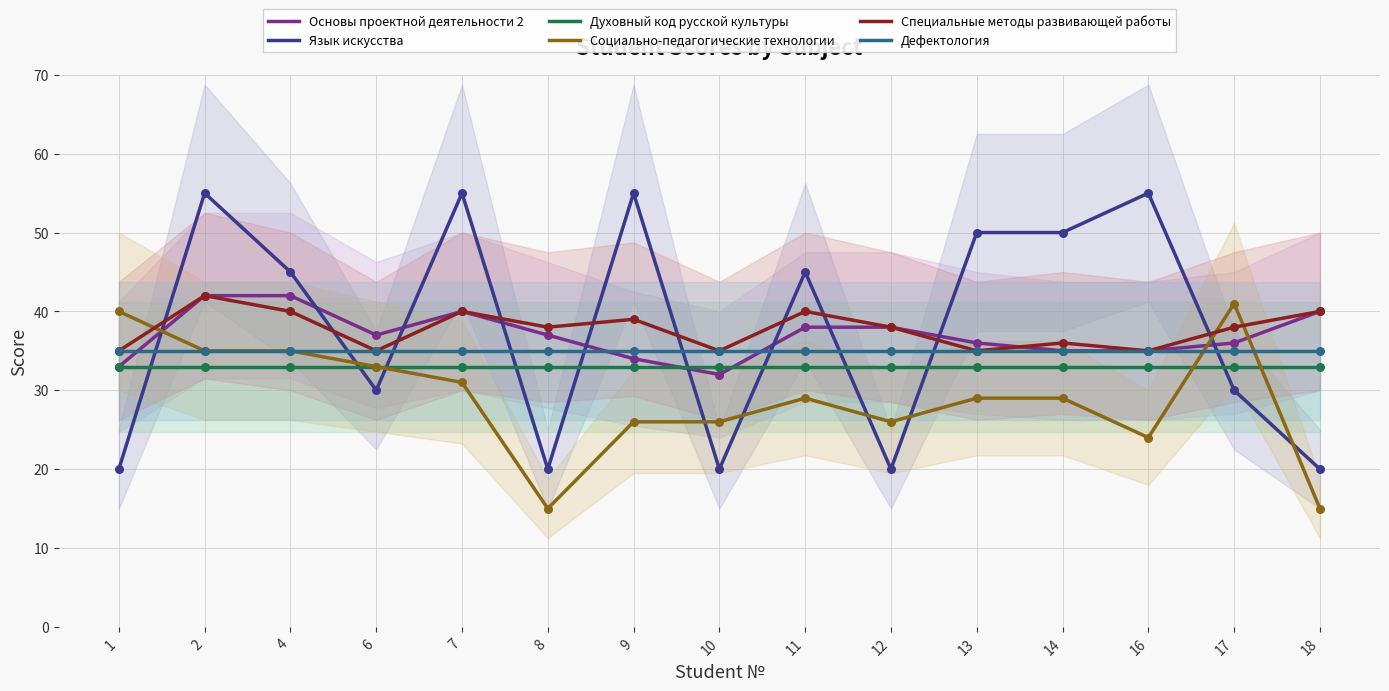

At which category is the sum across all series the highest?

2